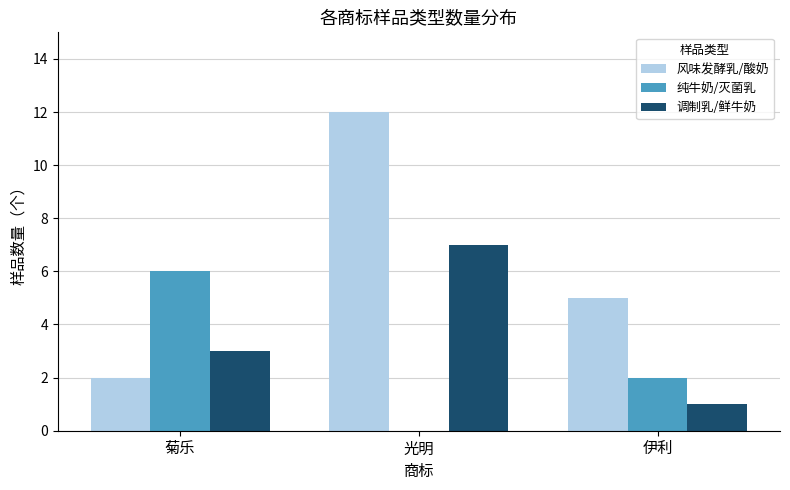

True or false: 纯牛奶/灭菌乳 has a value of 3 at 伊利.

False